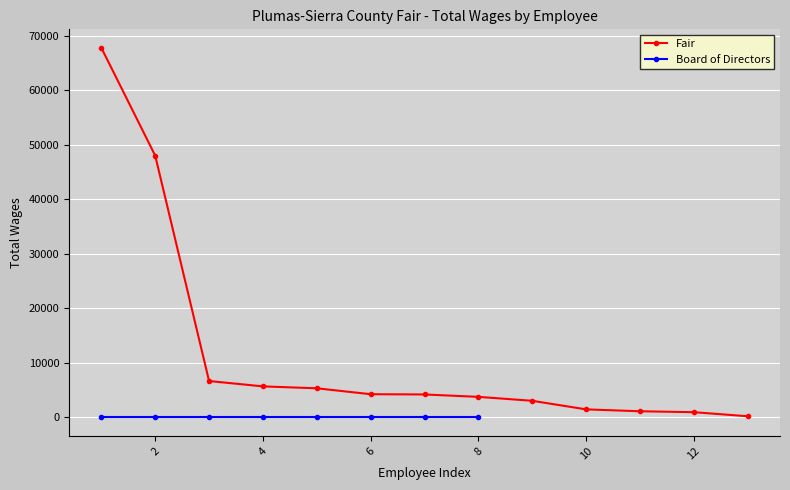

The value of Fair at 6 is 4256. True or false?

True